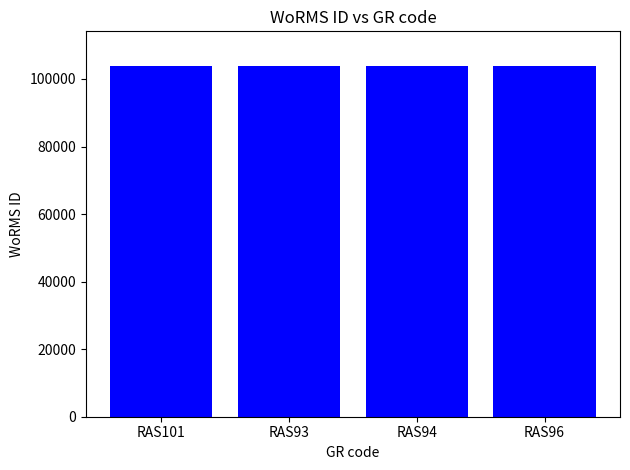

What is the sum of the values at RAS93 and RAS94?

207428